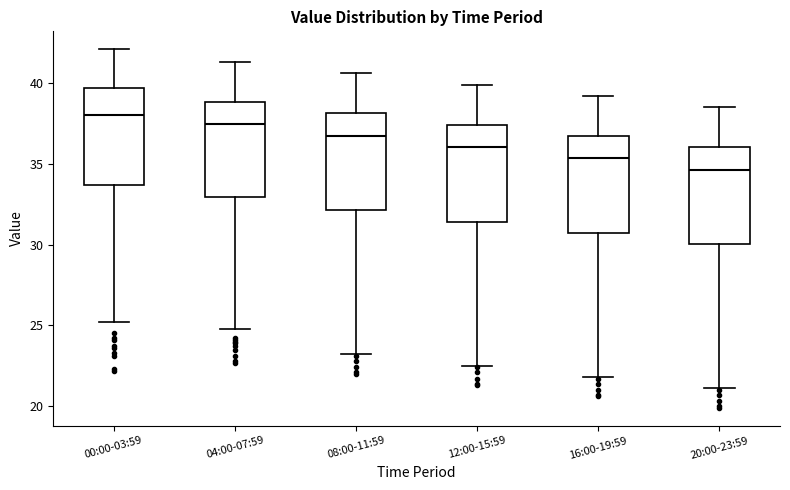

Where is the upper edge of the box for 08:00-11:59 on the y-axis? The values are not printed on the chart, so give them approximately, as read against the axis.

38.0